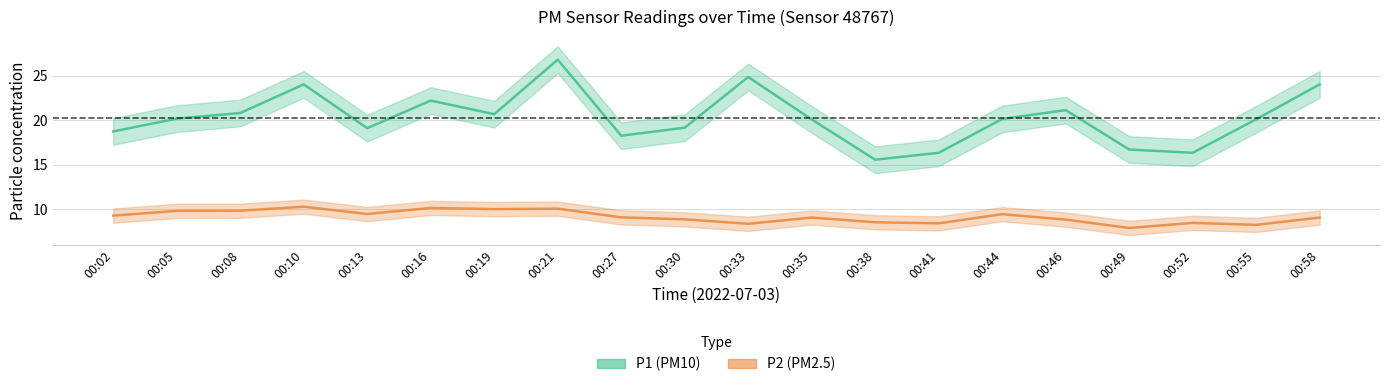

In P2 (PM2.5), how many points are lower than both neighbors (excluding endpoints)?

6